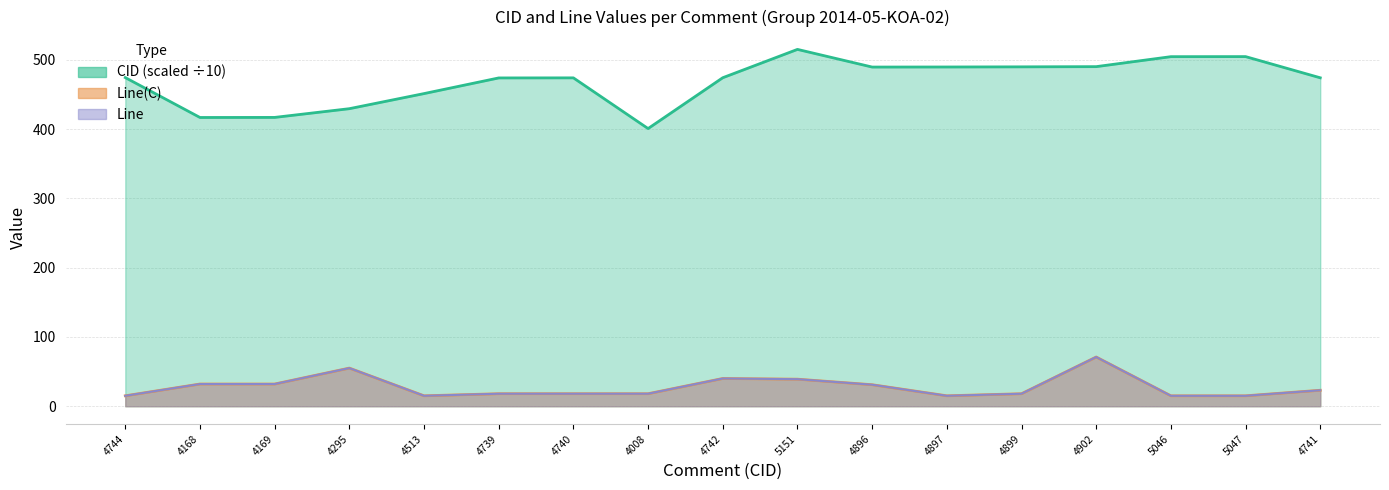

At how many categories does at least one series exceed 345?

17